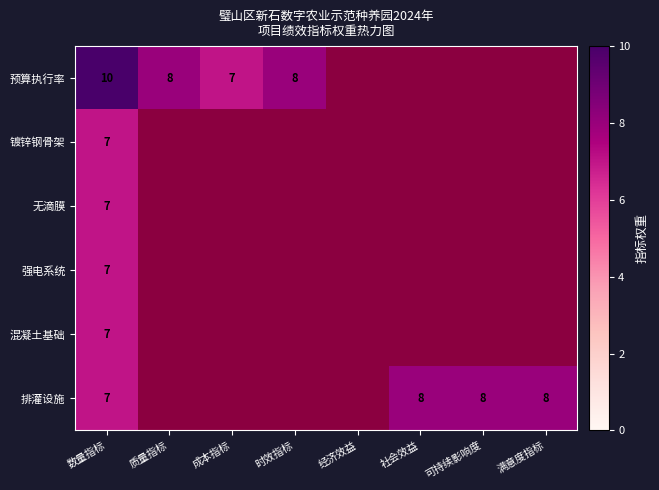

Is it true that 排灌设施 equals 13 at 可持续影响度?

False